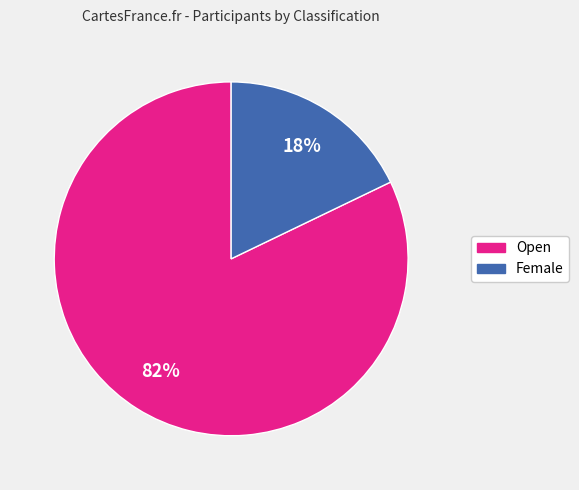

True or false: Female accounts for 24% of the total.

False